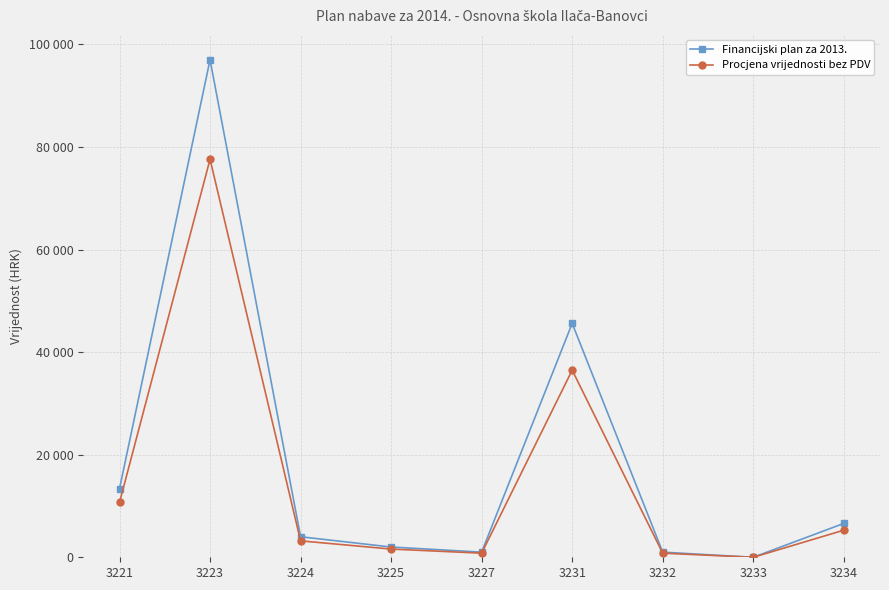

Between 3224 and 3233, which series saw the biggest shift?

Financijski plan za 2013.